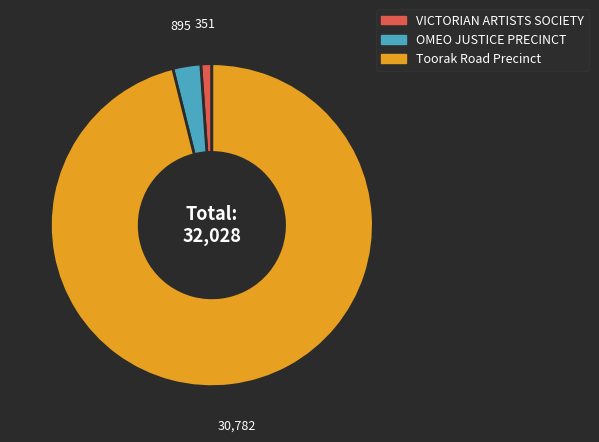

Count the number of slices in the pie.

3